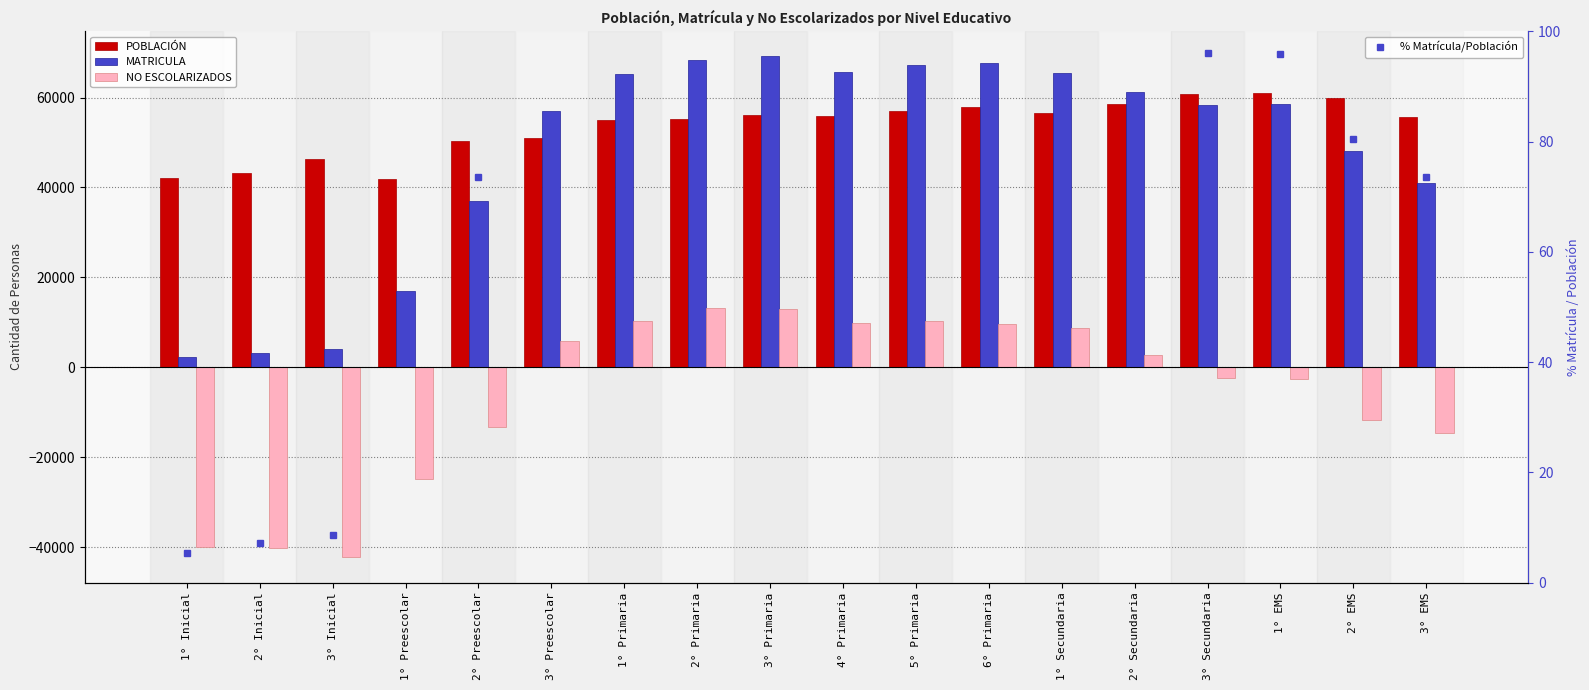

Reading right to left, transcribe all the data shown in this chart.

POBLACIÓN: 3° EMS=55762.0	2° EMS=59879.0	1° EMS=60934.0	3° Secundaria=60807.0	2° Secundaria=58558.0	1° Secundaria=56665.0	6° Primaria=57922.0	5° Primaria=56923.0	4° Primaria=55940.0	3° Primaria=56075.0	2° Primaria=55198.0	1° Primaria=54992.0	3° Preescolar=51076.0	2° Preescolar=50430.0	1° Preescolar=41935.0	3° Inicial=46242.0	2° Inicial=43213.0	1° Inicial=42126.0
MATRICULA: 3° EMS=41078.0	2° EMS=48171.0	1° EMS=58451.0	3° Secundaria=58441.0	2° Secundaria=61216.0	1° Secundaria=65436.0	6° Primaria=67642.0	5° Primaria=67198.0	4° Primaria=65741.0	3° Primaria=69125.0	2° Primaria=68413.0	1° Primaria=65227.0	3° Preescolar=56995.0	2° Preescolar=37084.0	1° Preescolar=17064.0	3° Inicial=3991.0	2° Inicial=3101.0	1° Inicial=2266.0
NO ESCOLARIZADOS: 3° EMS=-14684.0	2° EMS=-11708.0	1° EMS=-2483.0	3° Secundaria=-2366.0	2° Secundaria=2658.0	1° Secundaria=8771.0	6° Primaria=9720.0	5° Primaria=10275.0	4° Primaria=9801.0	3° Primaria=13050.0	2° Primaria=13215.0	1° Primaria=10235.0	3° Preescolar=5919.0	2° Preescolar=-13346.0	1° Preescolar=-24871.0	3° Inicial=-42251.0	2° Inicial=-40112.0	1° Inicial=-39860.0
% Matrícula/Población: 3° EMS=73.7	2° EMS=80.4	1° EMS=95.9	3° Secundaria=96.1	2° Secundaria=104.5	1° Secundaria=115.5	6° Primaria=116.8	5° Primaria=118.1	4° Primaria=117.5	3° Primaria=123.3	2° Primaria=123.9	1° Primaria=118.6	3° Preescolar=111.6	2° Preescolar=73.5	1° Preescolar=40.7	3° Inicial=8.6	2° Inicial=7.2	1° Inicial=5.4